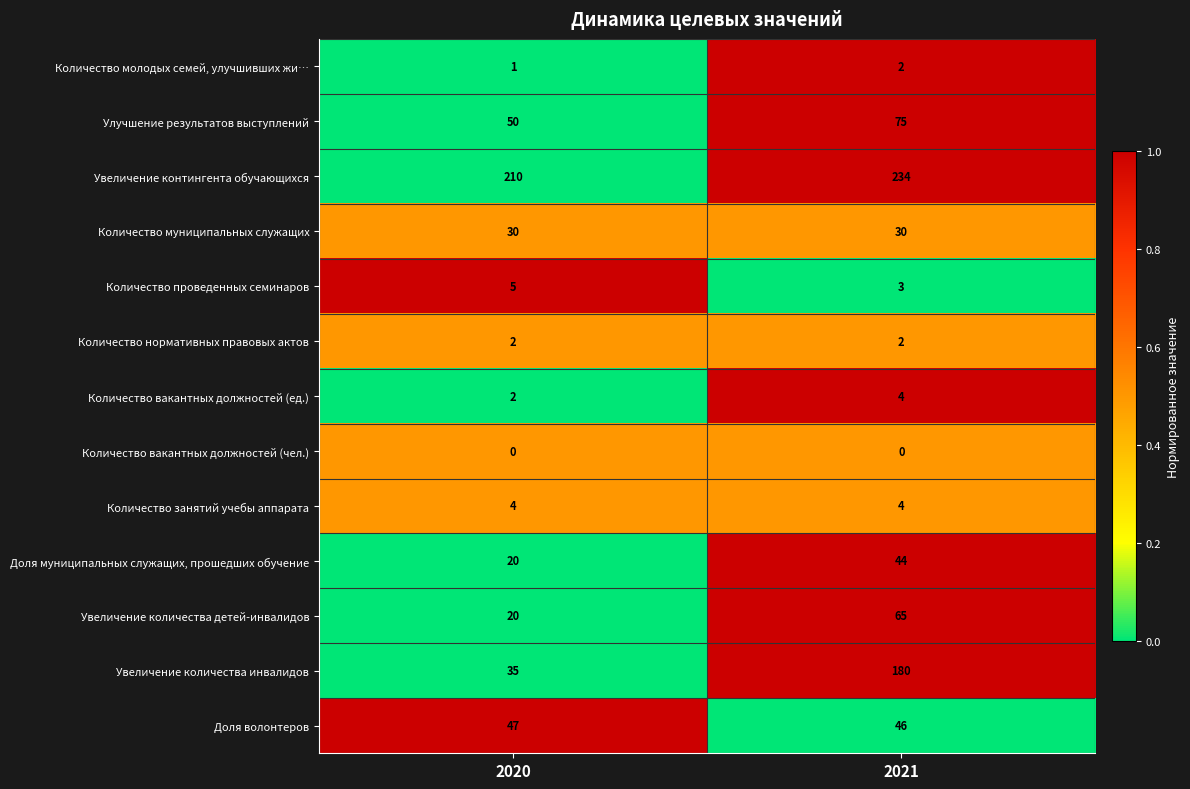

Reading right to left, extract all data points from this chart.

Количество молодых семей, улучшивших жи…: 2021=2	2020=1
Улучшение результатов выступлений: 2021=75	2020=50
Увеличение контингента обучающихся: 2021=234	2020=210
Количество муниципальных служащих: 2021=30	2020=30
Количество проведенных семинаров: 2021=3	2020=5
Количество нормативных правовых актов: 2021=2	2020=2
Количество вакантных должностей (ед.): 2021=4	2020=2
Количество вакантных должностей (чел.): 2021=0	2020=0
Количество занятий учебы аппарата: 2021=4	2020=4
Доля муниципальных служащих, прошедших обучение: 2021=44	2020=20
Увеличение количества детей-инвалидов: 2021=65	2020=20
Увеличение количества инвалидов: 2021=180	2020=35
Доля волонтеров: 2021=46	2020=47